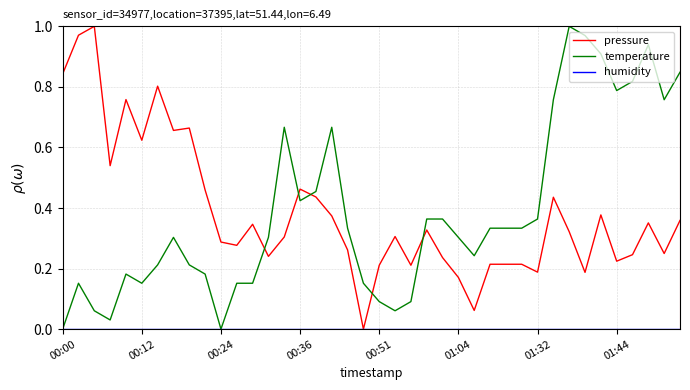

How many intersections are there between temperature and pressure?

5